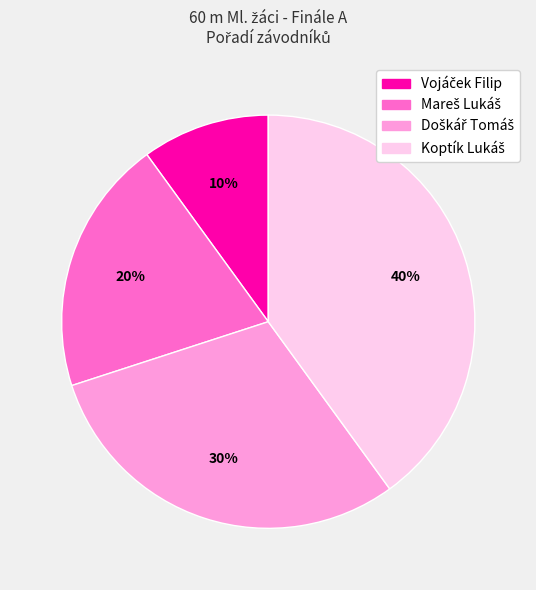

Does any single category account for the majority?

No